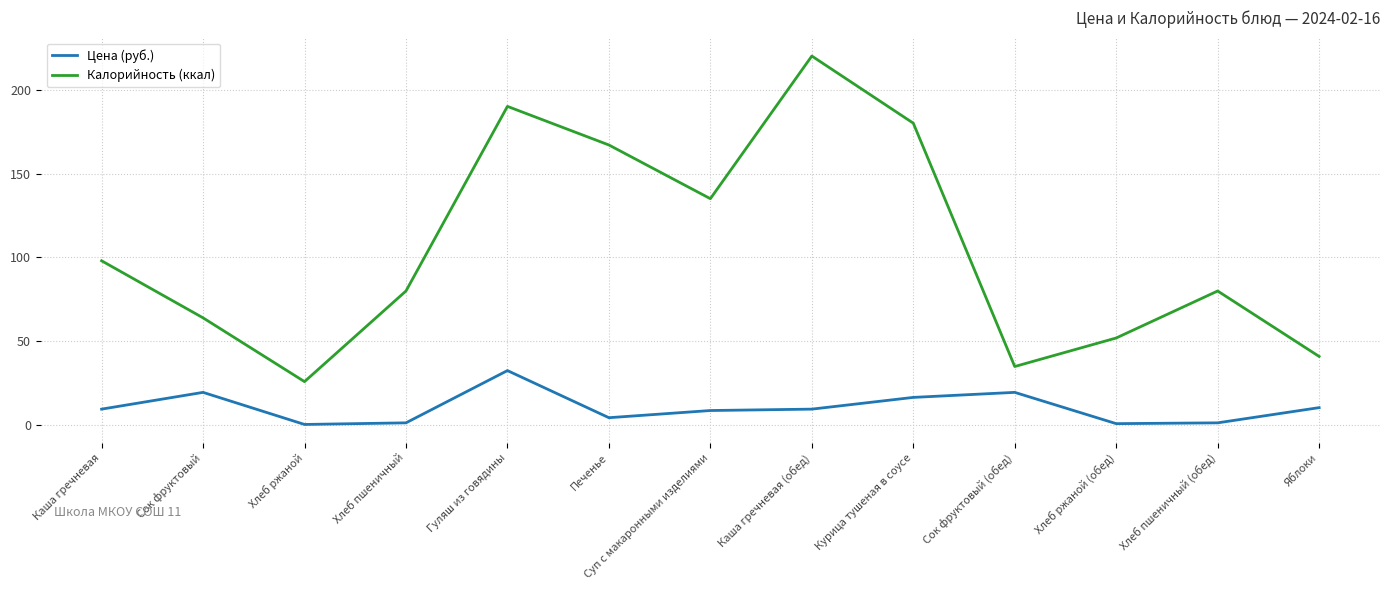

What is the sum of the Калорийность (ккал) values at Сок фруктовый and Каша гречневая (обед)?

284.0